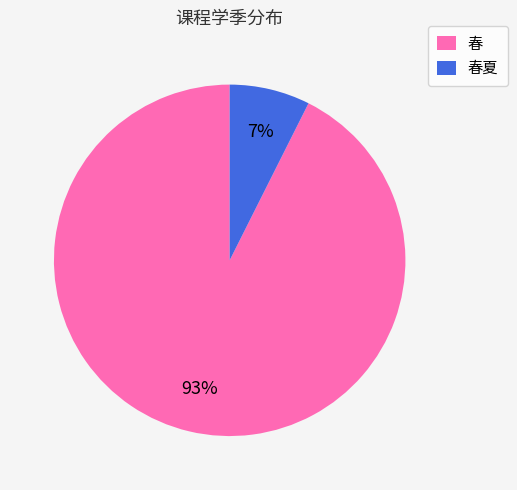

Is it true that 春夏 is 20% of the pie?

False